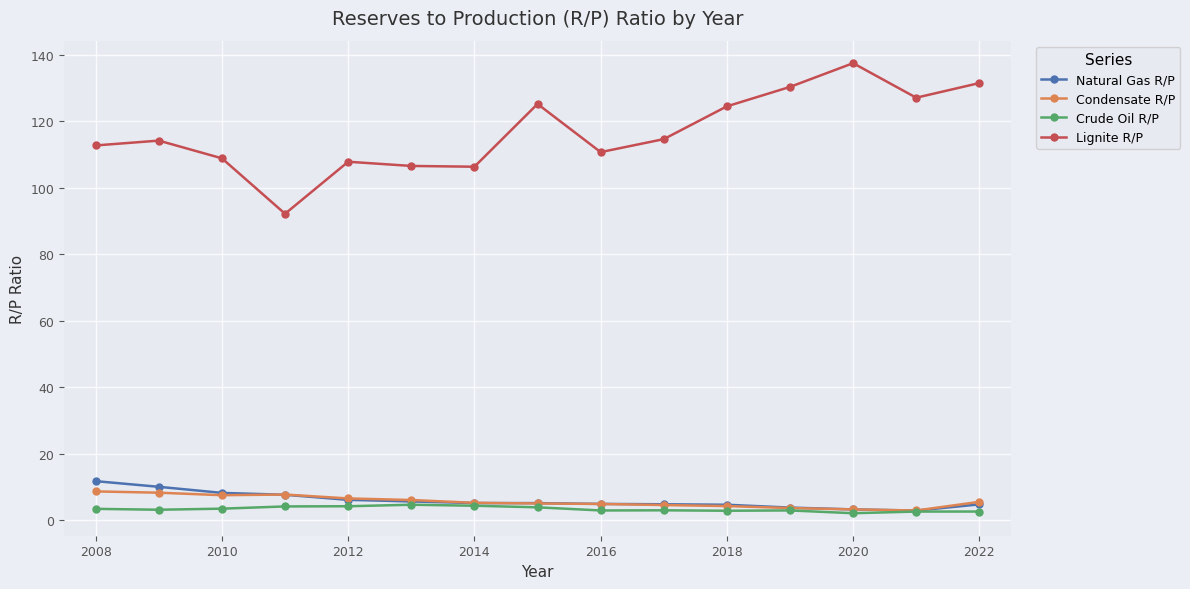

What are all the series names shown in the legend?

Natural Gas R/P, Condensate R/P, Crude Oil R/P, Lignite R/P